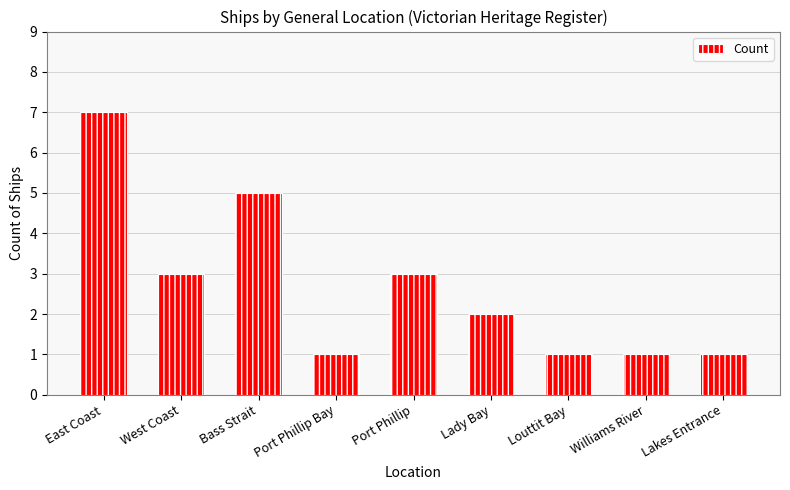

What is the ratio of the value at East Coast to the value at Louttit Bay?

7.0